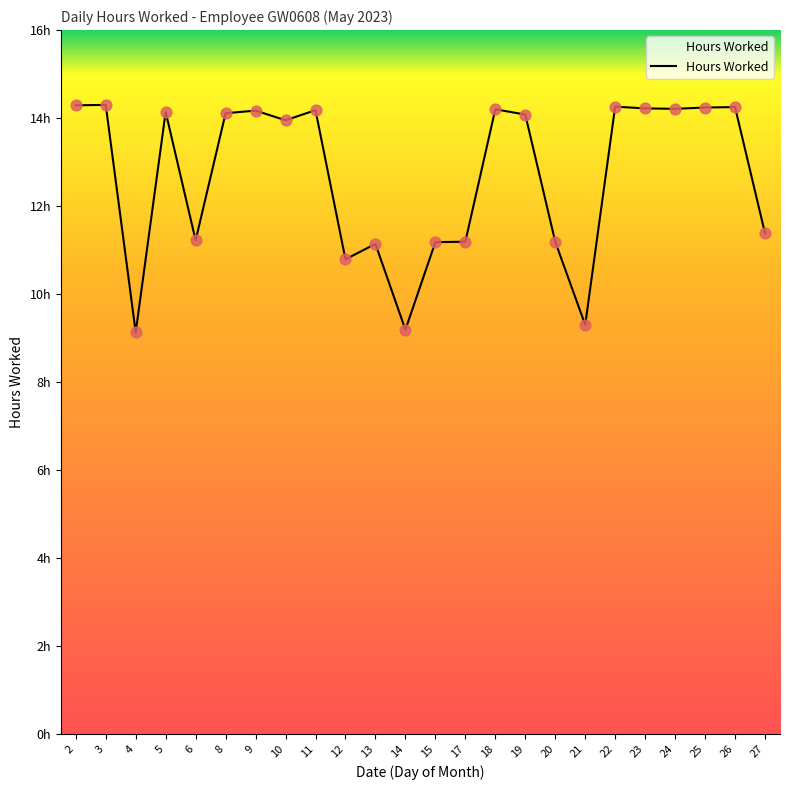

Which has a higher value, 4 or 27?

27